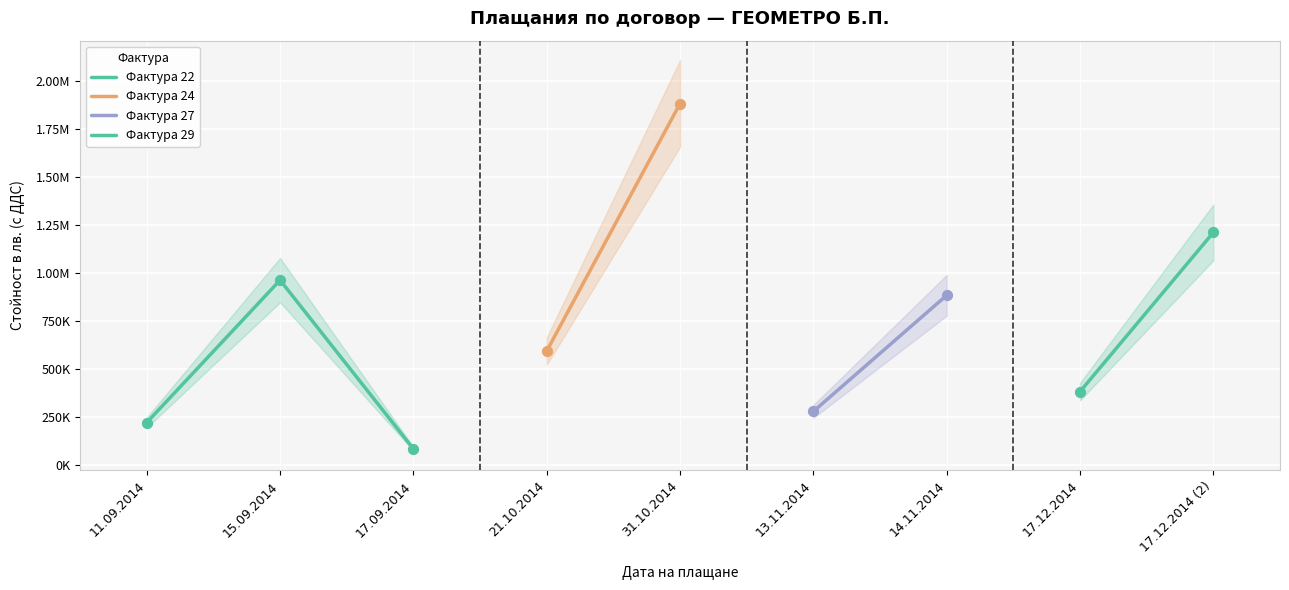

What is the change in value from 13.11.2014 to 17.12.2014?

+103160.7